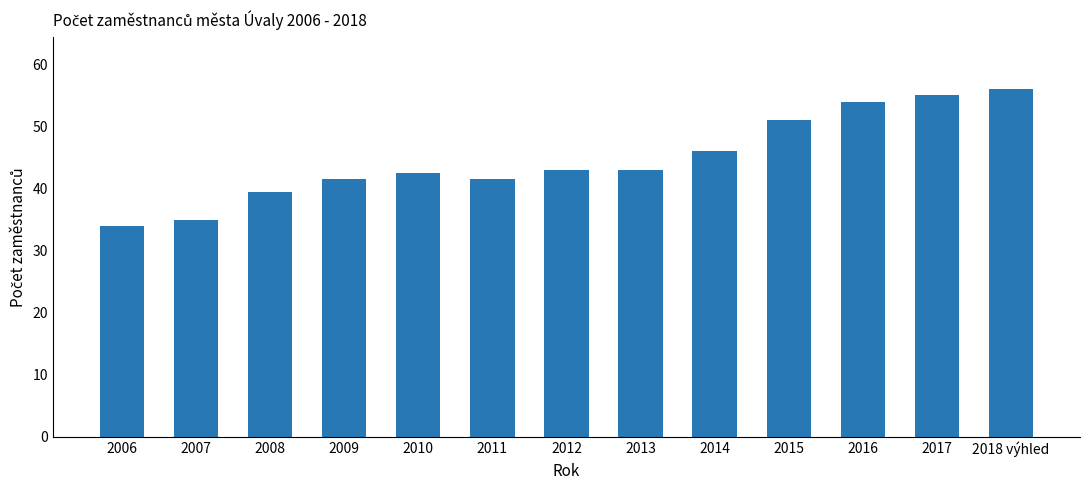

Reading left to right, transcribe all the data shown in this chart.

34.0	35.0	39.5	41.5	42.5	41.5	43.0	43.0	46.0	51.0	54.0	55.0	56.0